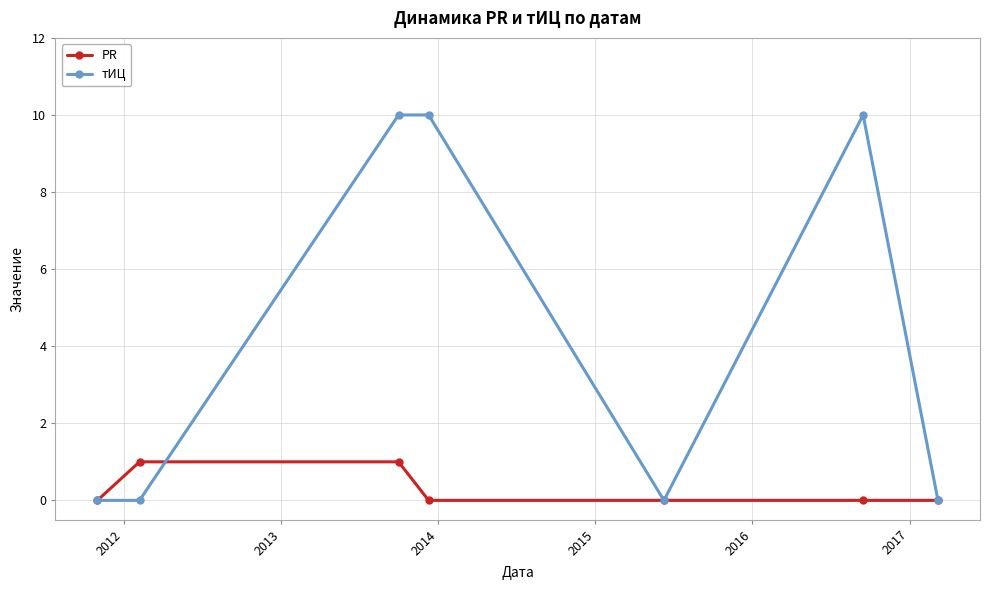

Which series has the largest range (max minus min)?

тИЦ